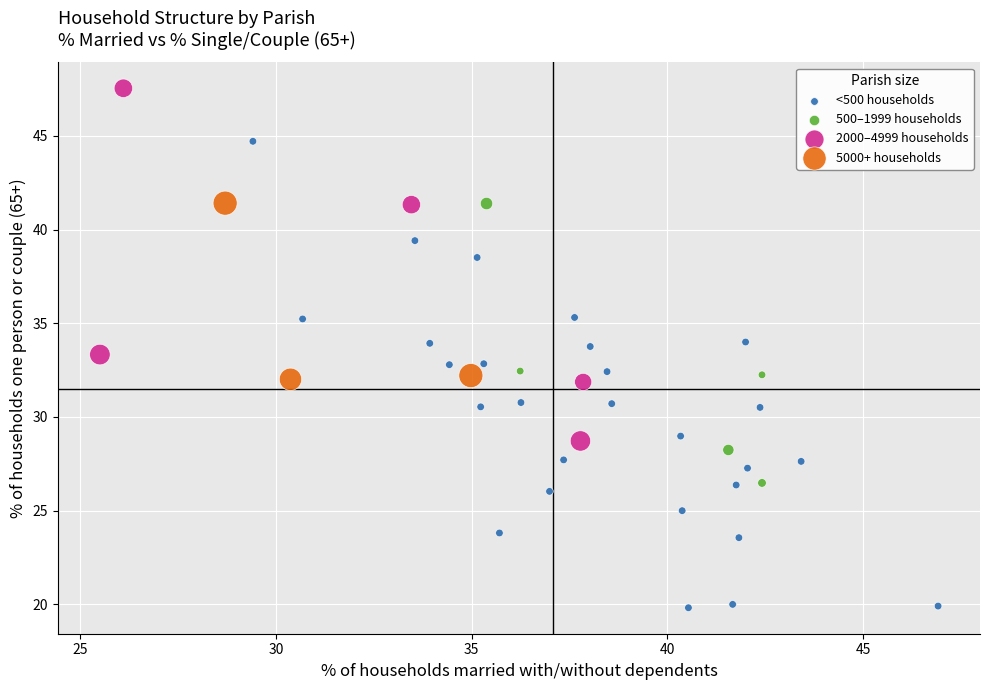

Which series has the widest spread of Y values?

<500 households